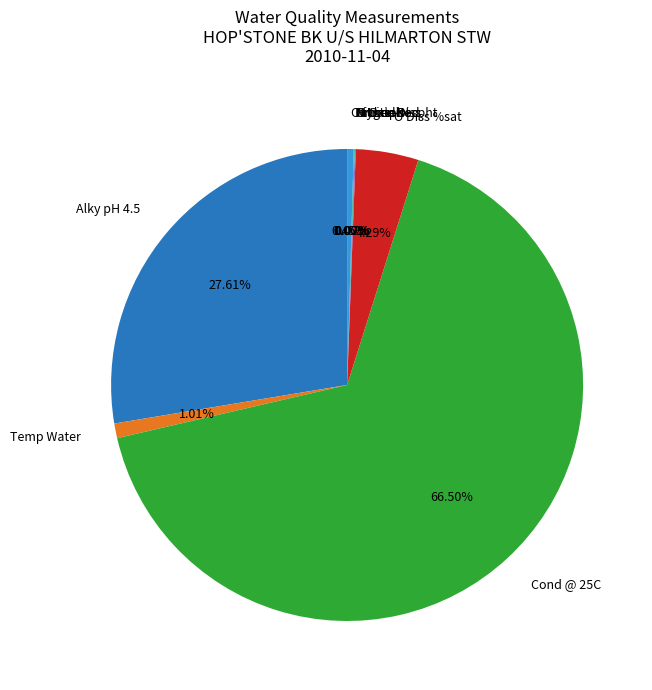

What is the majority slice?

Cond @ 25C